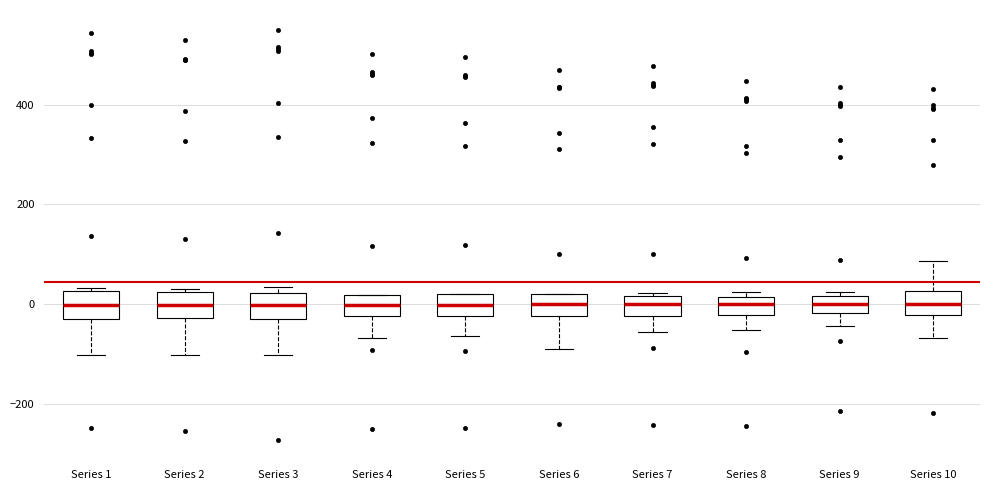

Reading left to right, transcribe this box plot: for each box, give where its median line is, the range the box spans, and where its two whiskers end, as read against the y-axis. The values are not printed on the chart, so give them approximately, as read against the axis.

Series 1: median 0, box -20 to 20, whiskers -100 to 40
Series 2: median 0, box -20 to 20, whiskers -100 to 40
Series 3: median 0, box -20 to 20, whiskers -100 to 40
Series 4: median 0, box -20 to 20, whiskers -60 to 20
Series 5: median 0, box -20 to 20, whiskers -60 to 20
Series 6: median 0, box -20 to 20, whiskers -100 to 20
Series 7: median 0, box -20 to 20, whiskers -60 to 20 (just above the box's upper edge)
Series 8: median 0, box -20 to 20, whiskers -60 to 20 (just above the box's upper edge)
Series 9: median 0, box -20 to 20, whiskers -40 to 20 (just above the box's upper edge)
Series 10: median 0, box -20 to 20, whiskers -60 to 80